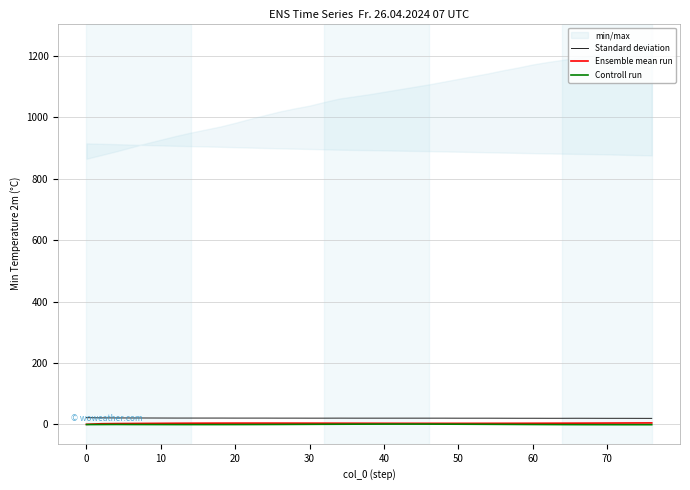

True or false: Standard deviation and Controll run intersect in this chart.

False